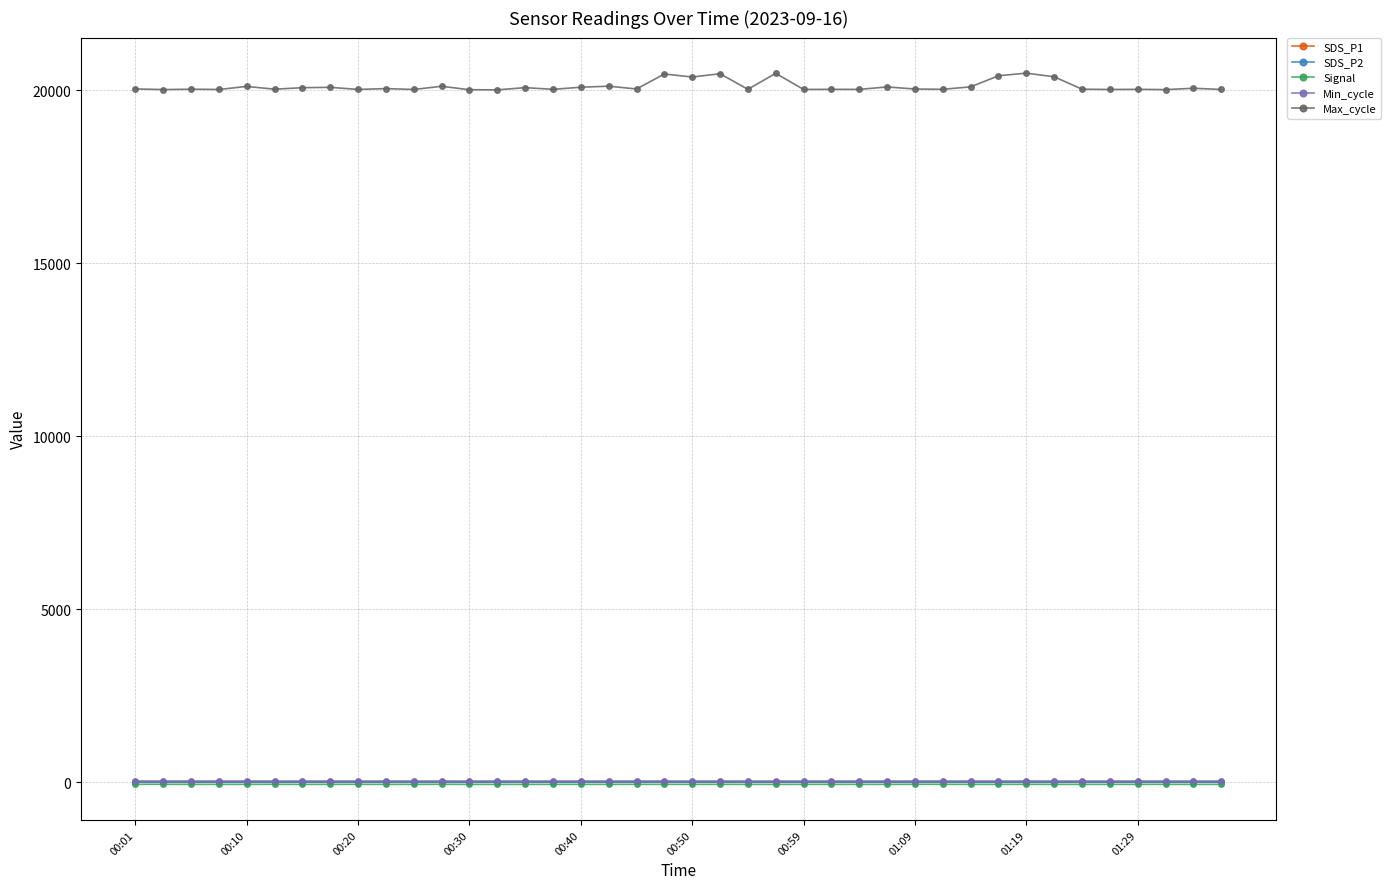

True or false: SDS_P2 and Max_cycle cross at least once.

False